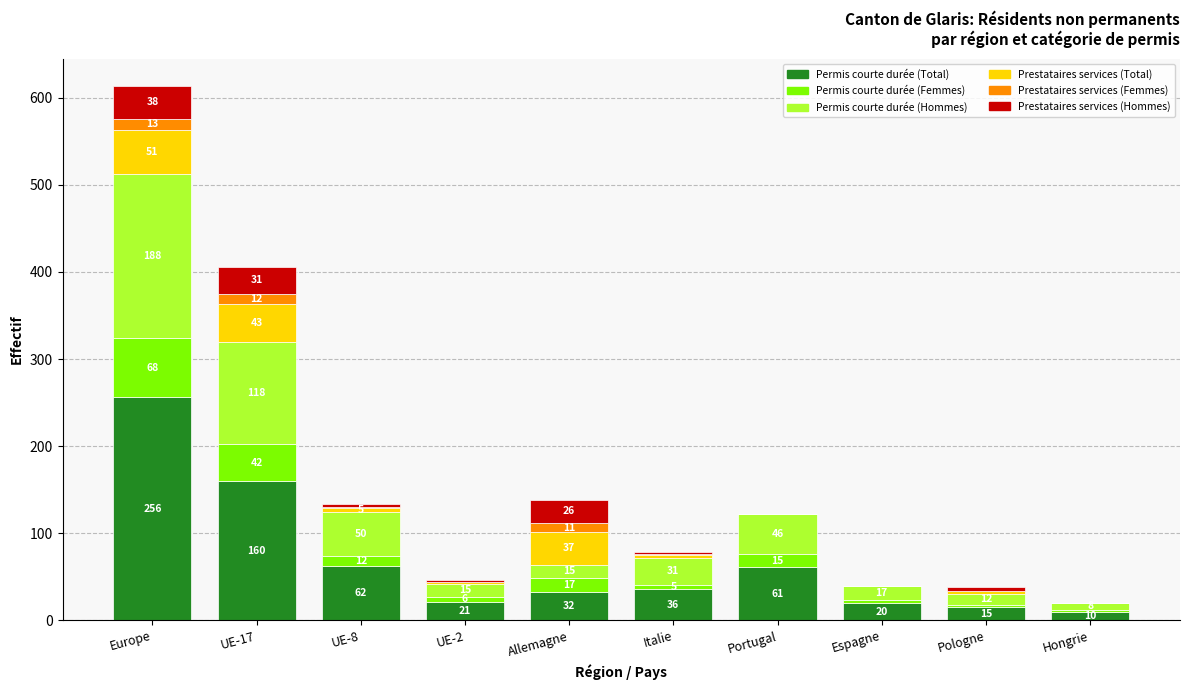

The Permis courte durée (Total) series shows 21 at UE-2. True or false?

True